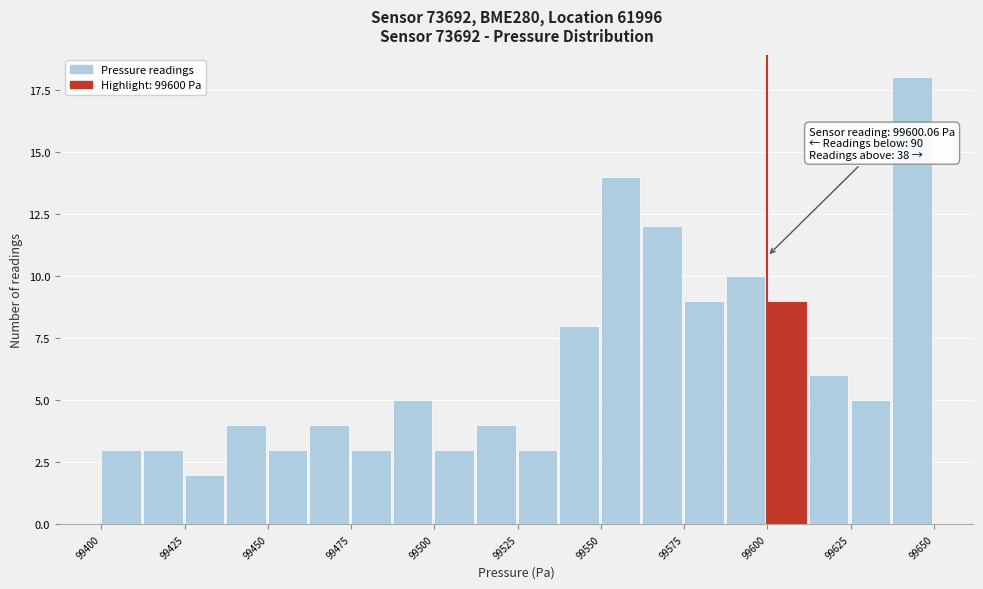

Around what value on the x-axis is the tallest bar? Give the approximate position of its centre, as read against the axis.

99645